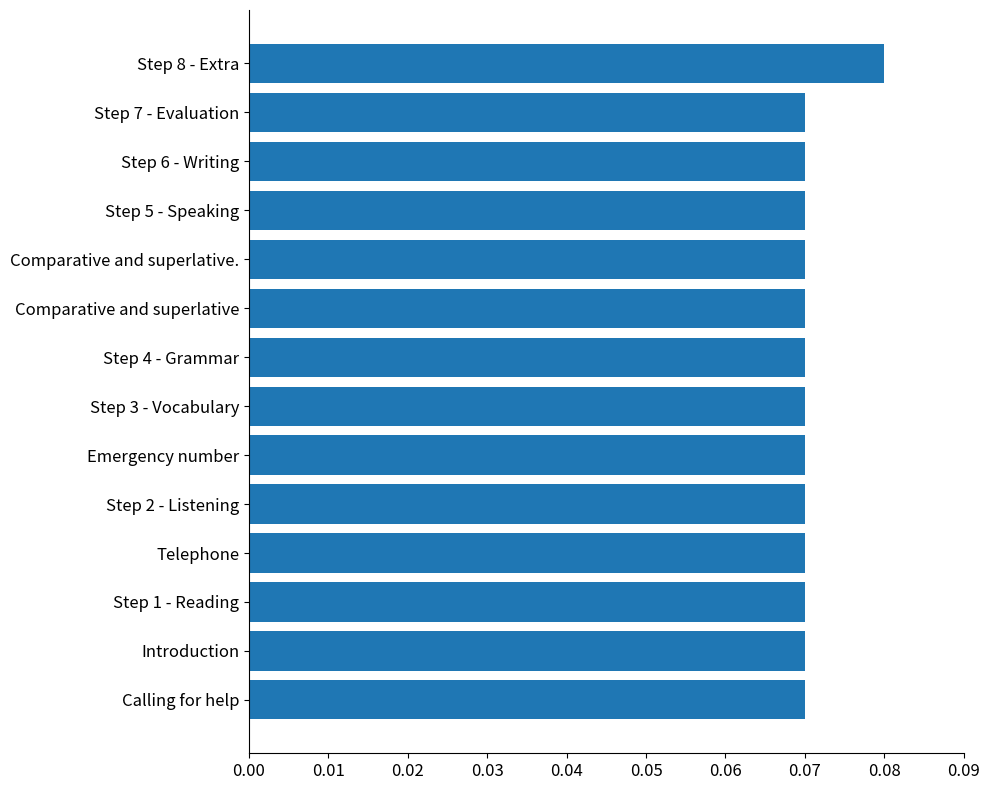

The chart shows a value of 0.0 at Telephone. True or false?

False